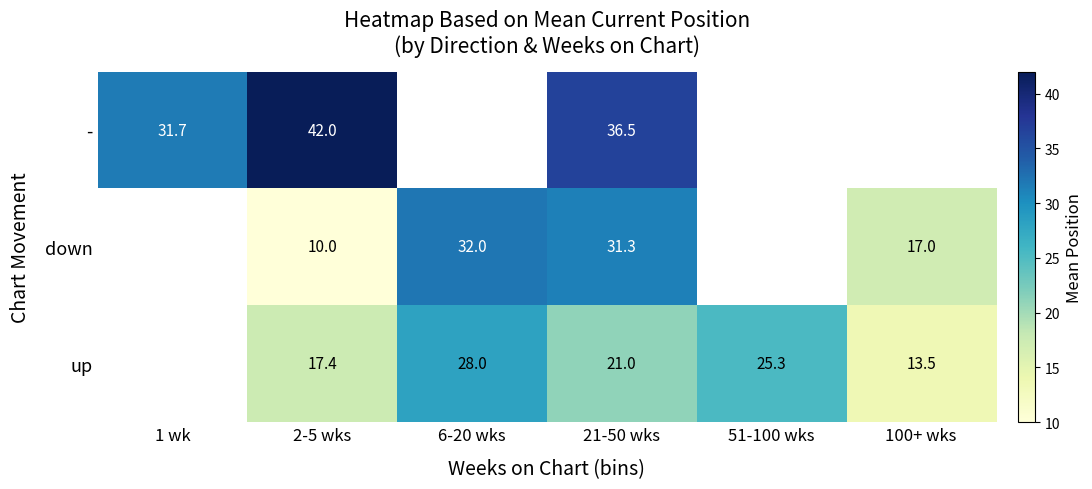

Between 100+ wks and 51-100 wks, which is larger?

51-100 wks